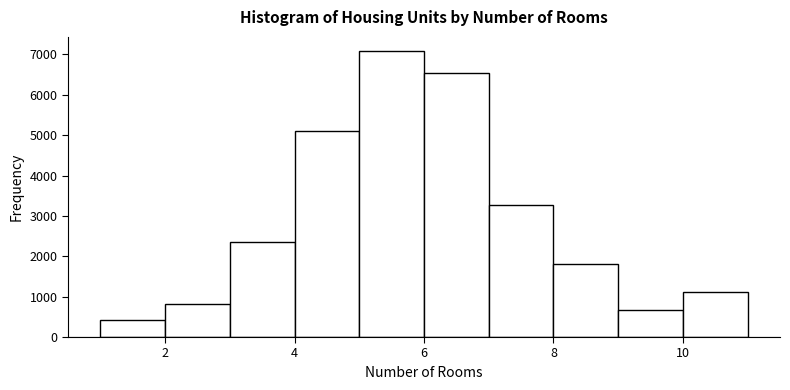

Over which range of the x-axis is the bar tallest?

5 to 6